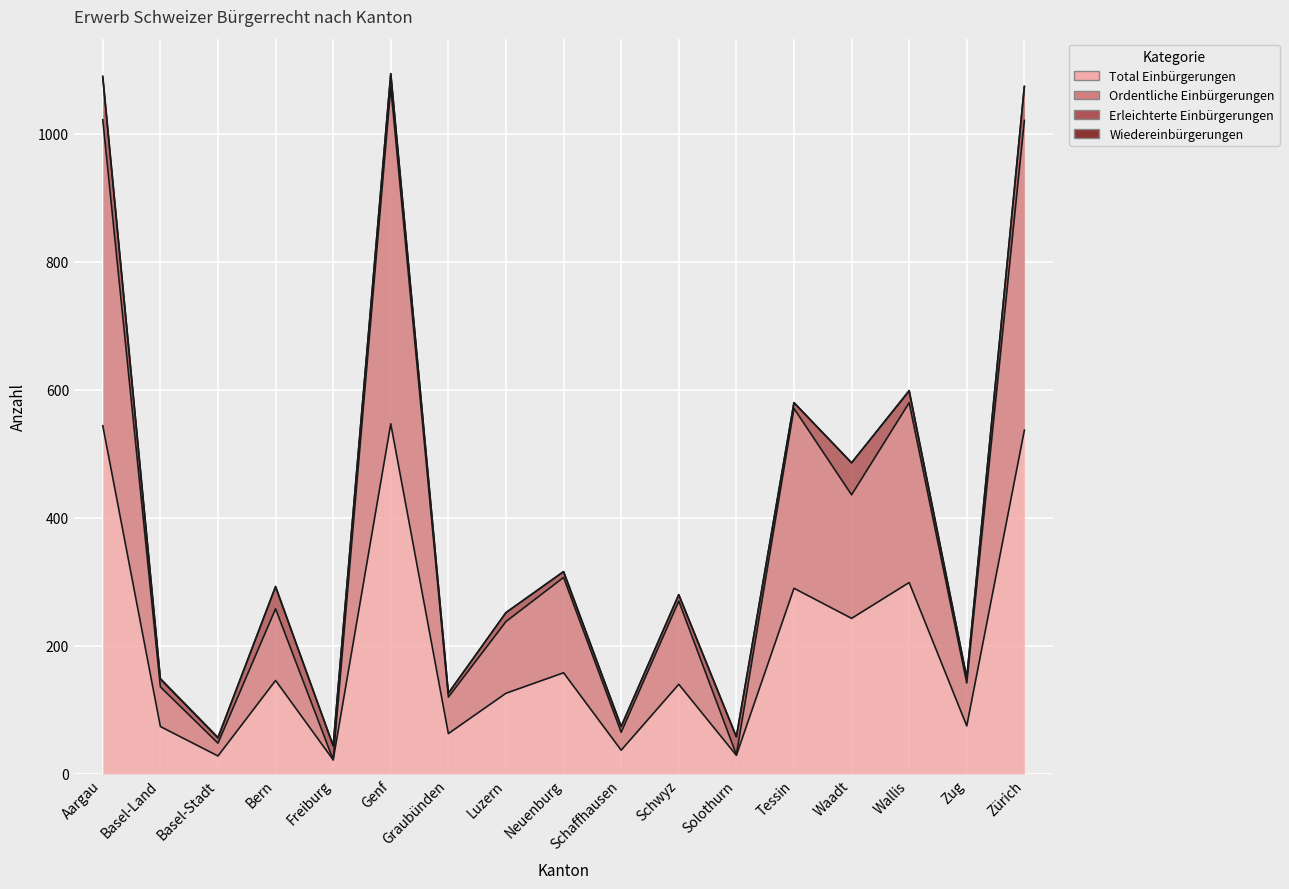

Which category has the lowest value across all series?

Freiburg